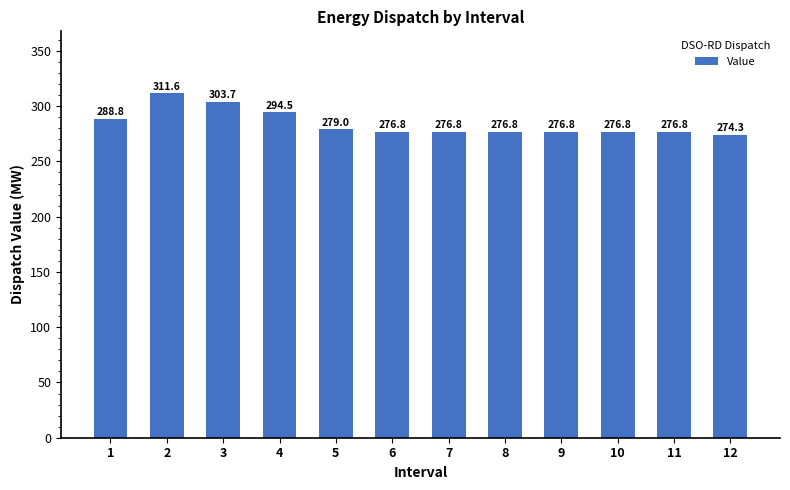

What is the approximate value at 9?

276.8